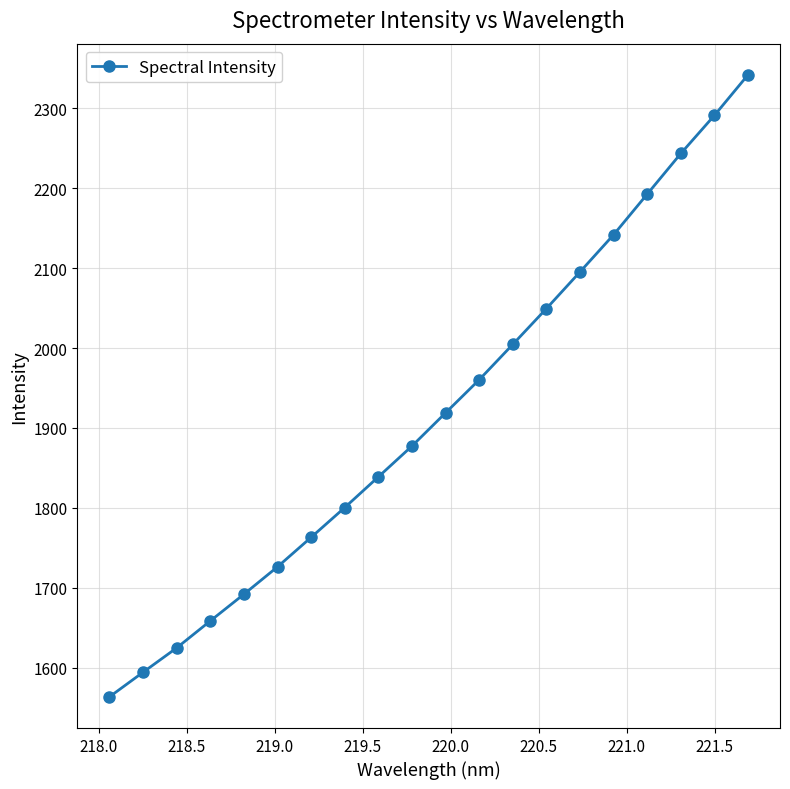

What is the value of the 16th point from the left?

2141.7